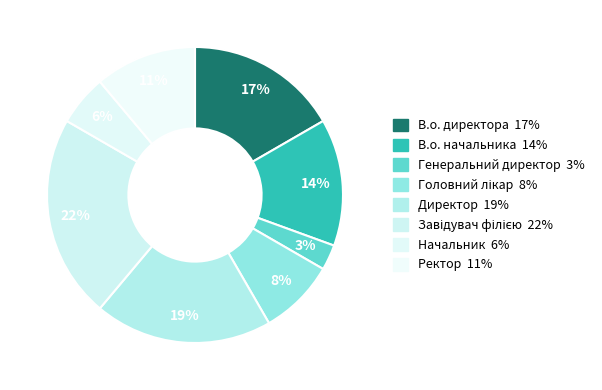

What is the largest slice in the pie chart?

Завідувач філією